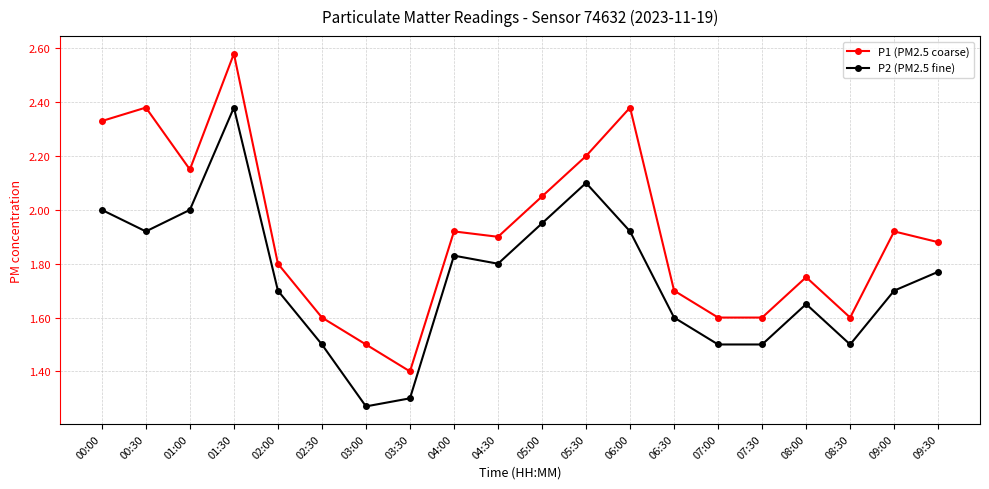

Count the number of data series in this chart.

2